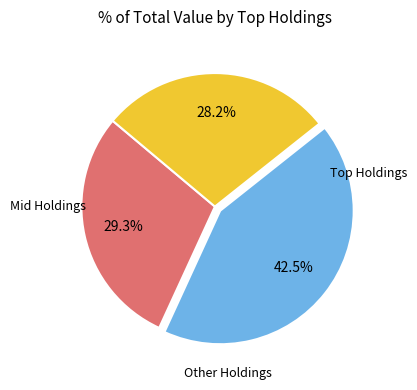

How many segments does this pie chart have?

3